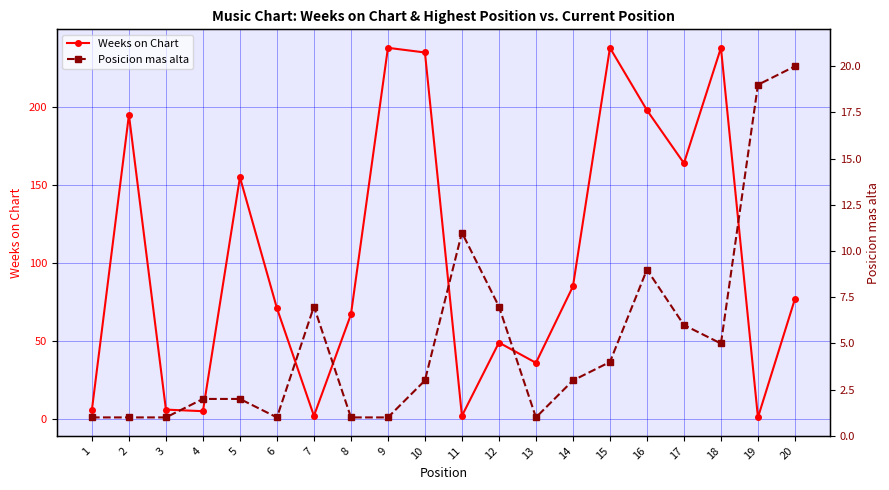

Rank the series by their maximum value, from lowest to highest.

Posicion mas alta, Weeks on Chart